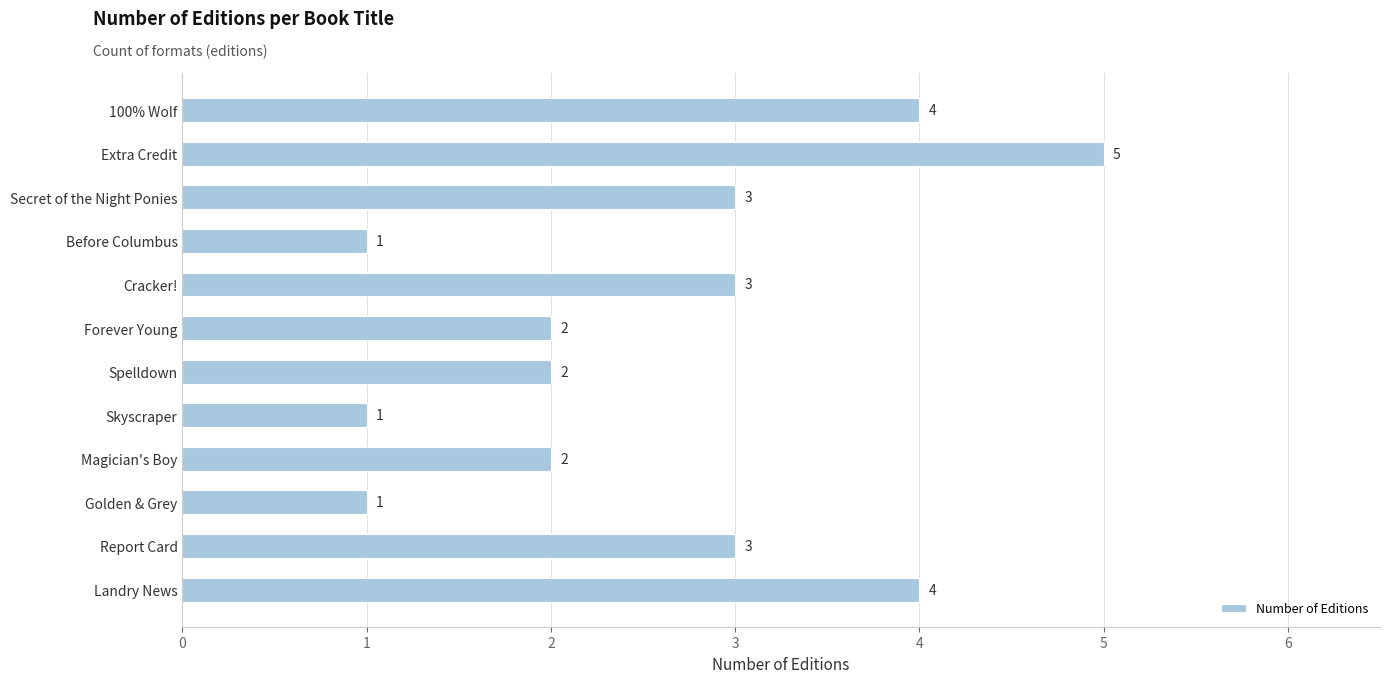

What is the label of the 4th bar from the top?

Before Columbus